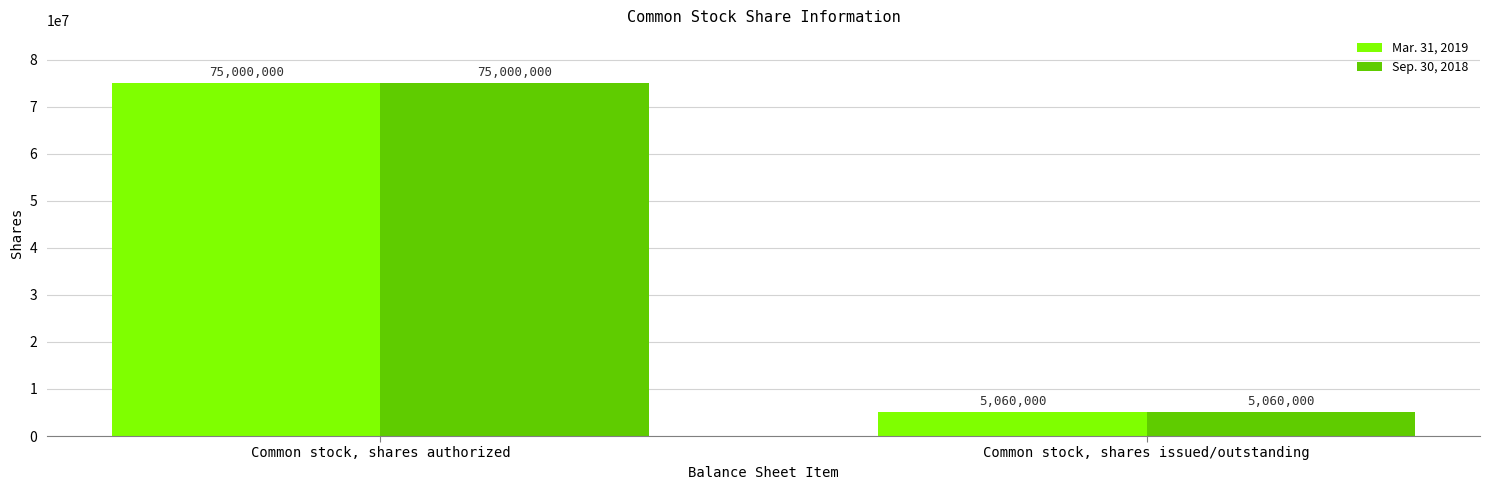

What is the smallest value displayed?

5060000